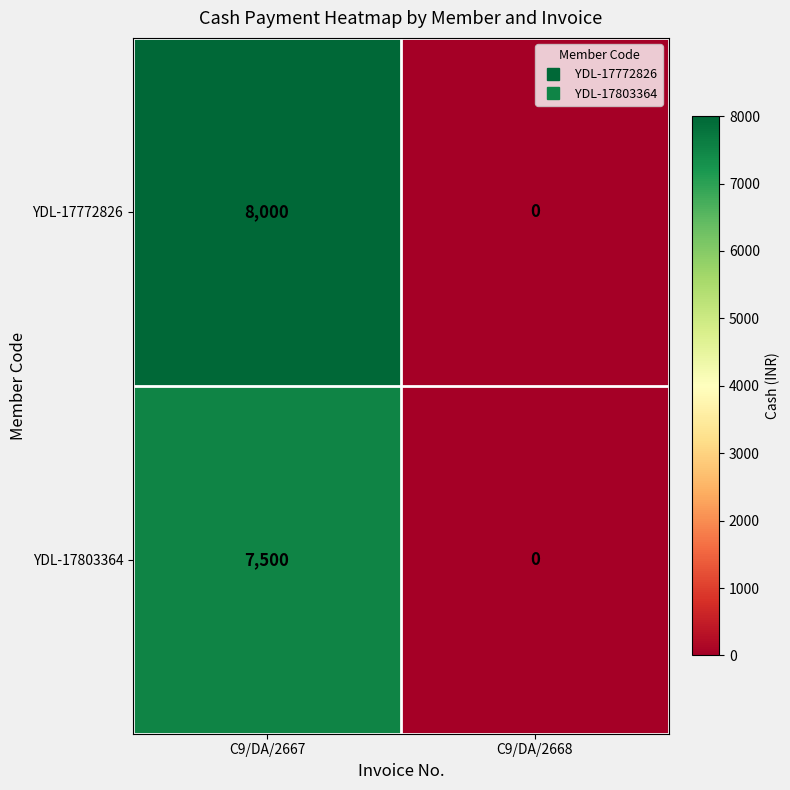

Reading right to left, extract all data points from this chart.

YDL-17772826: 0	8000
YDL-17803364: 0	7500